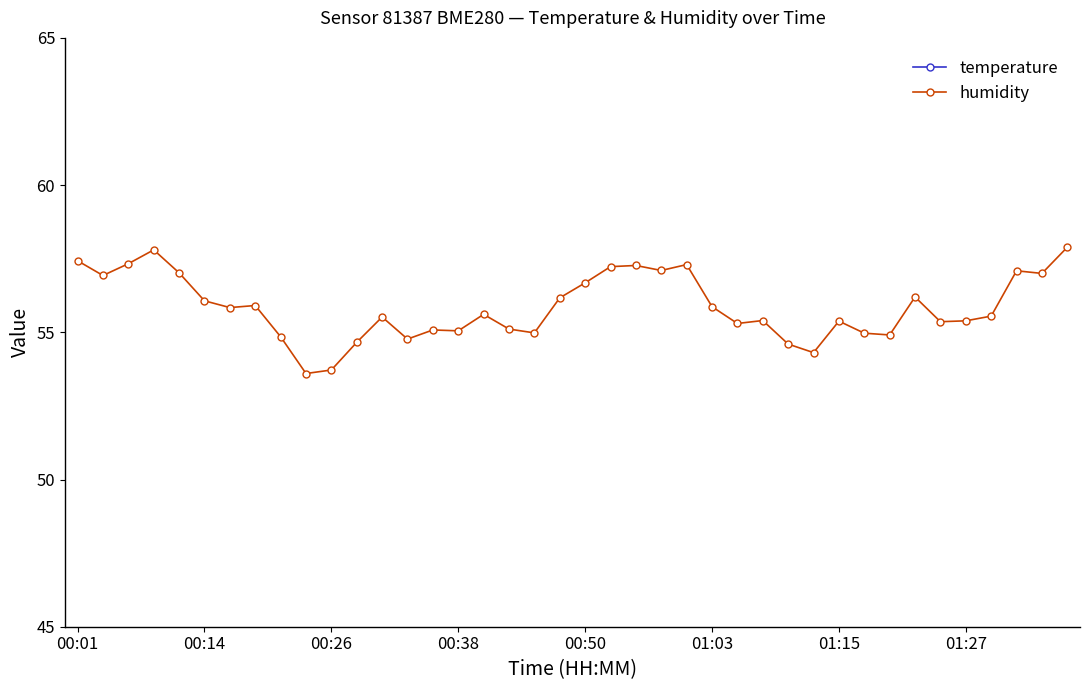

What is the lowest value of the humidity series?

53.6